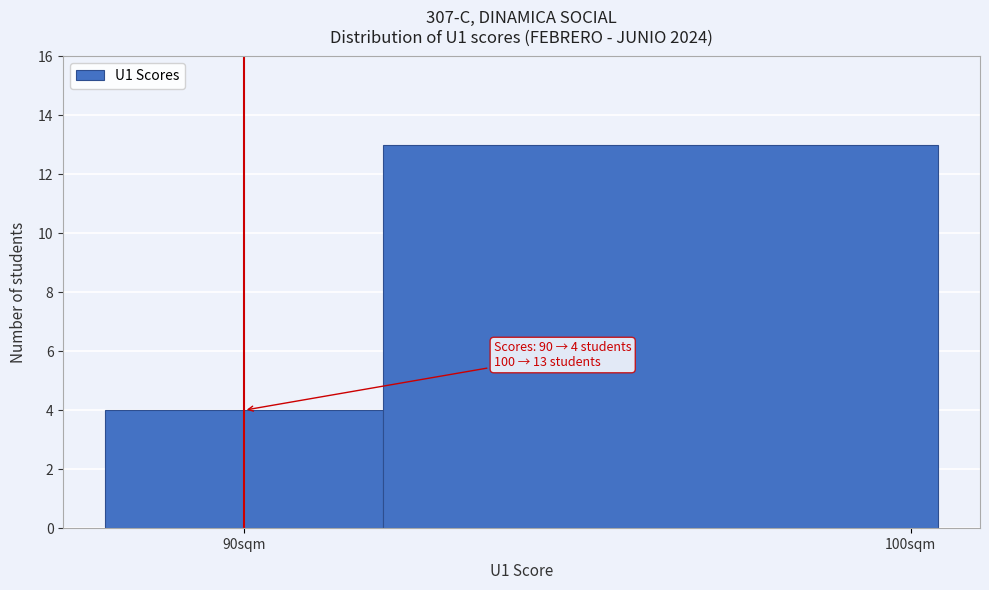

Reading right to left, what are all the values shown in this chart?

13	4